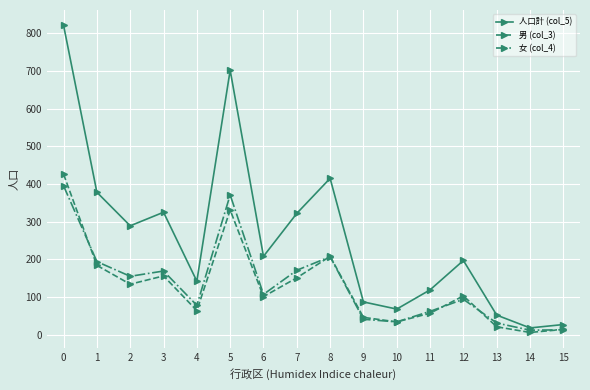

What is the spread (max minus min) of values at 13?

31